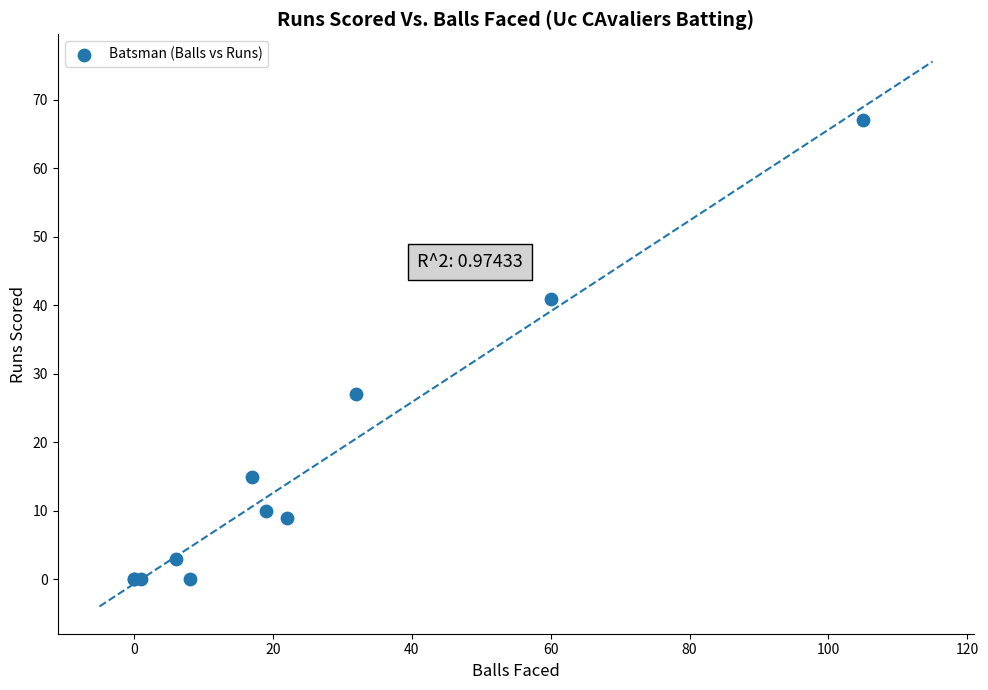

What Y value in the scatter plot is closest to 33?

27